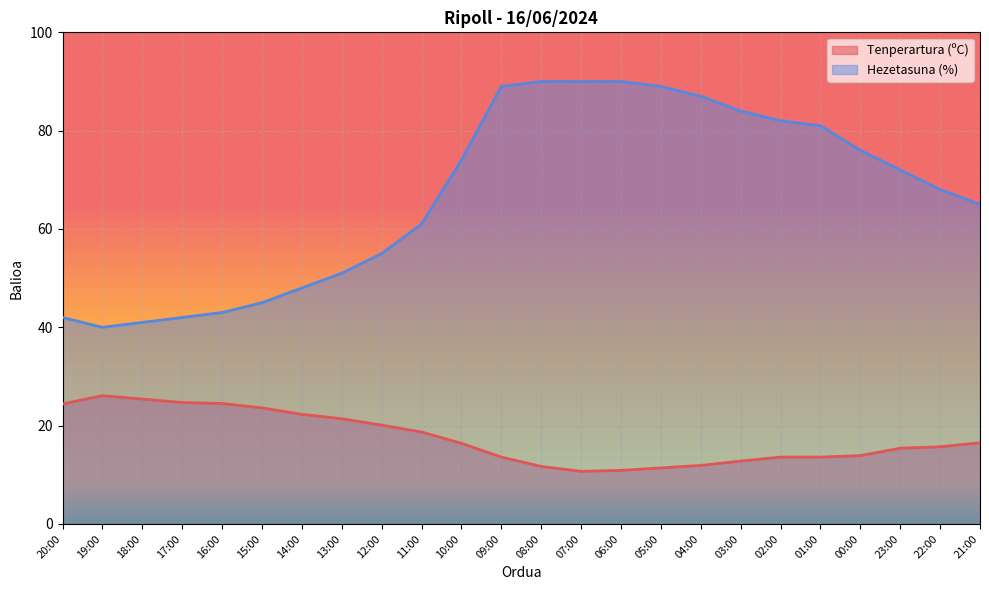

True or false: Tenperartura (ºC) and Hezetasuna (%) cross at least once.

False